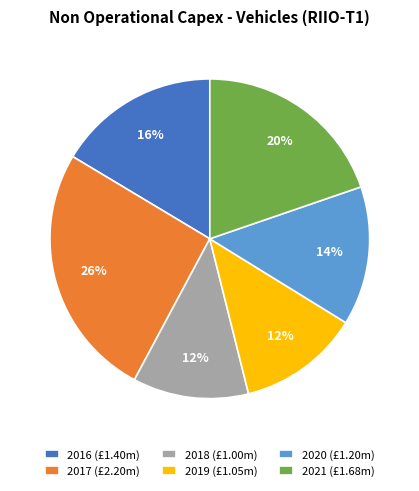

To the nearest percent, what is the difference between the largest and smallest slice percentages?

14%